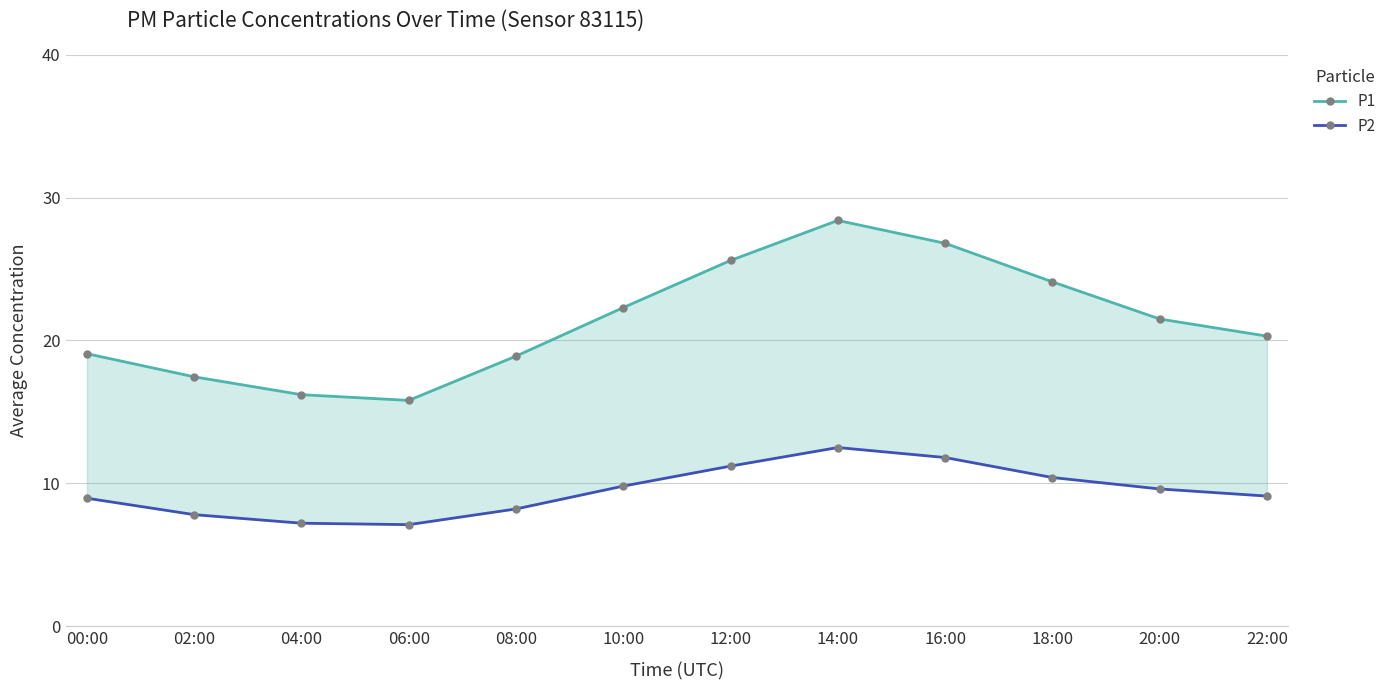

Which category has the lowest value in the P2 series?

06:00